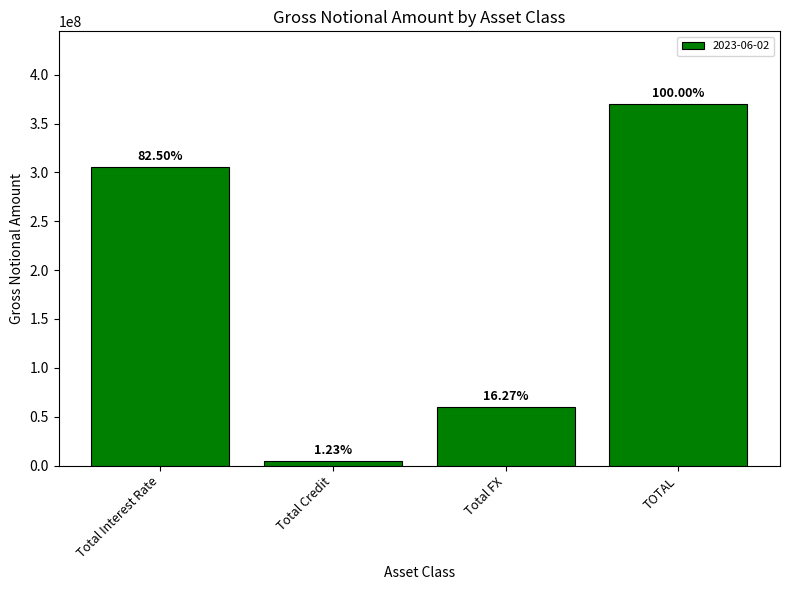

Does the chart contain any negative values?

No